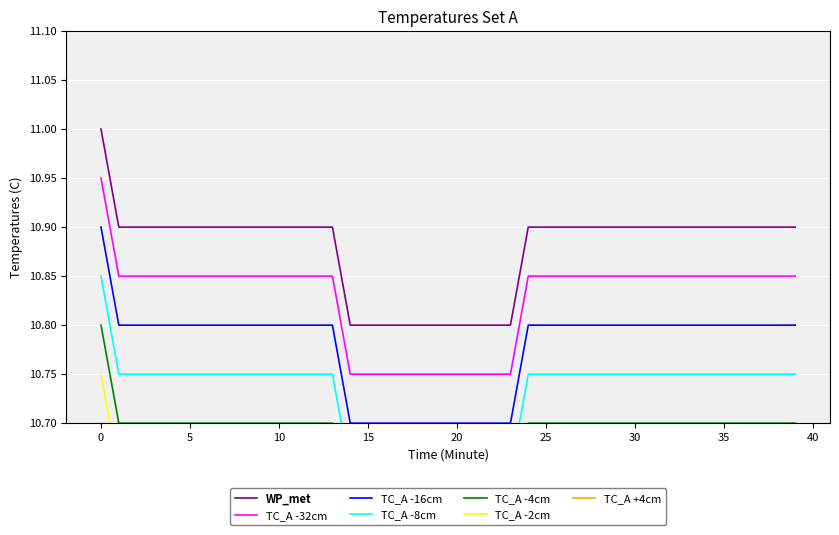

List the labels in order of value, largest first.

0, 1, 2, 3, 4, 5, 6, 7, 8, 9, 10, 11, 12, 13, 24, 25, 26, 27, 28, 29, 30, 31, 32, 33, 34, 35, 36, 37, 38, 39, 14, 15, 16, 17, 18, 19, 20, 21, 22, 23